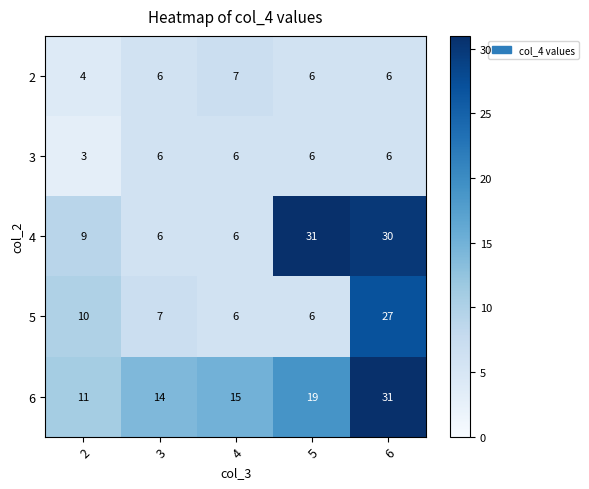

Is it true that 3 equals 6 at 6?

True